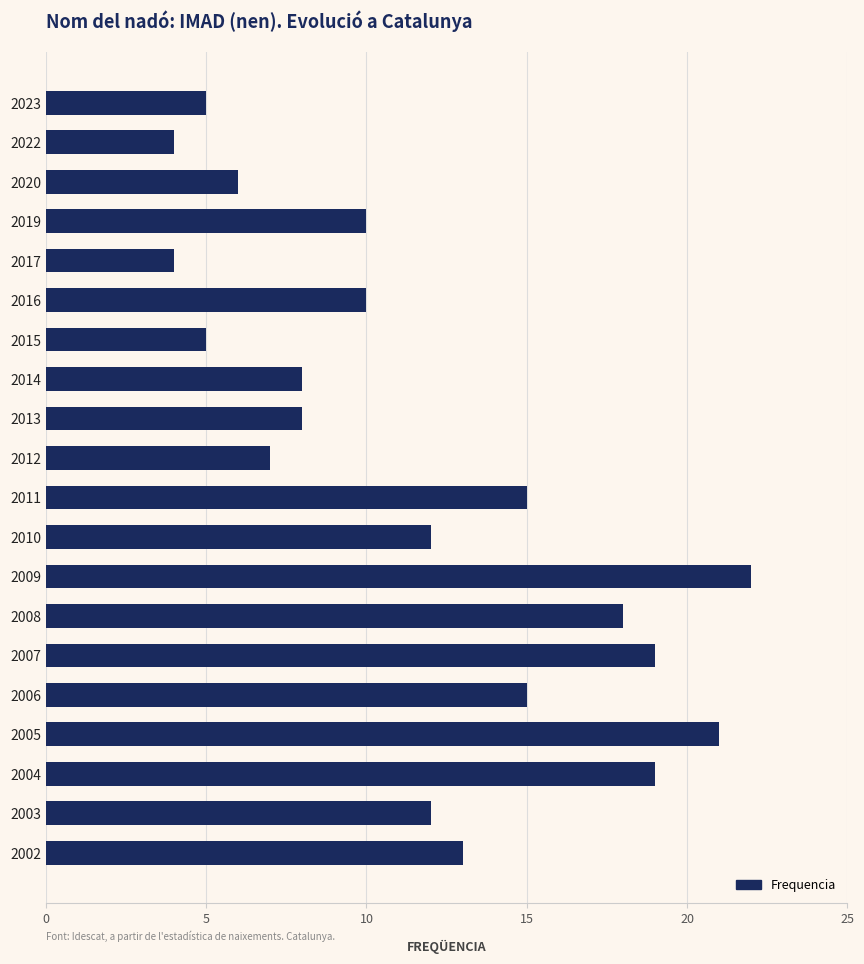

What is the sum of all values?

233